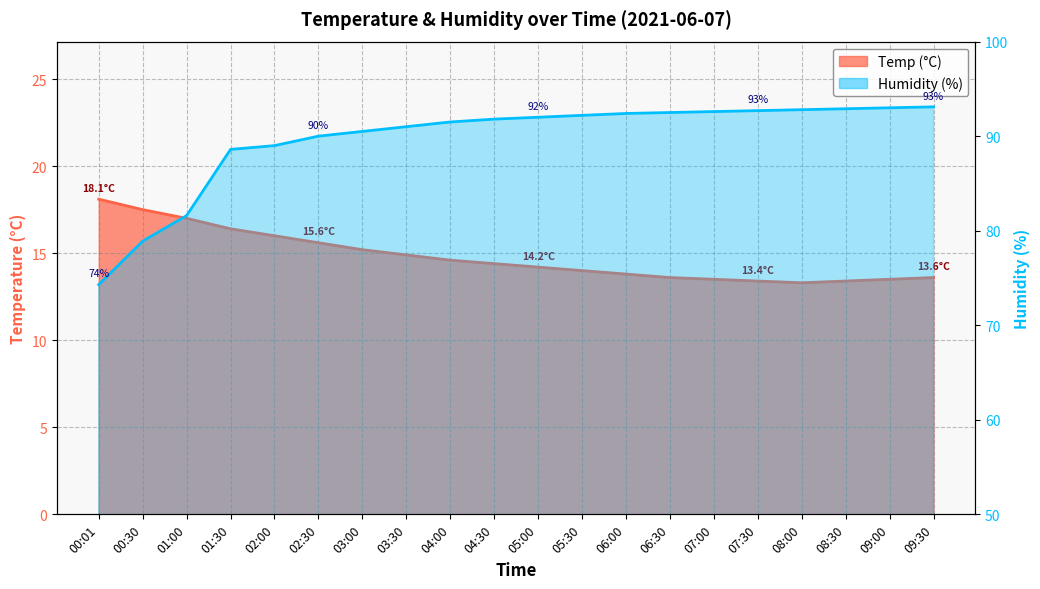

What is the difference between the Humidity values at 07:00 and 03:00?

2.1